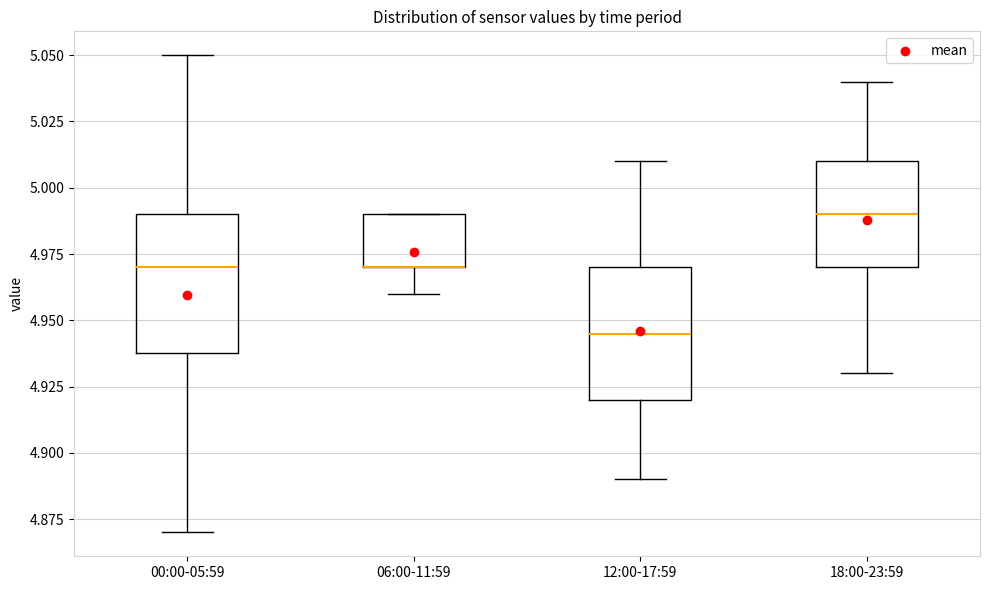

Reading left to right, read every box against the y-axis: the position of its median line, the range the box covers, and the ends of its whiskers. The values are not printed on the chart, so give them approximately, as read against the axis.

00:00-05:59: median 4.970, box 4.940 to 4.990, whiskers 4.870 to 5.050
06:00-11:59: median 4.970 (drawn on the box's lower edge), box 4.970 to 4.990, whiskers 4.960 to 4.990
12:00-17:59: median 4.945, box 4.920 to 4.970, whiskers 4.890 to 5.010
18:00-23:59: median 4.990, box 4.970 to 5.010, whiskers 4.930 to 5.040